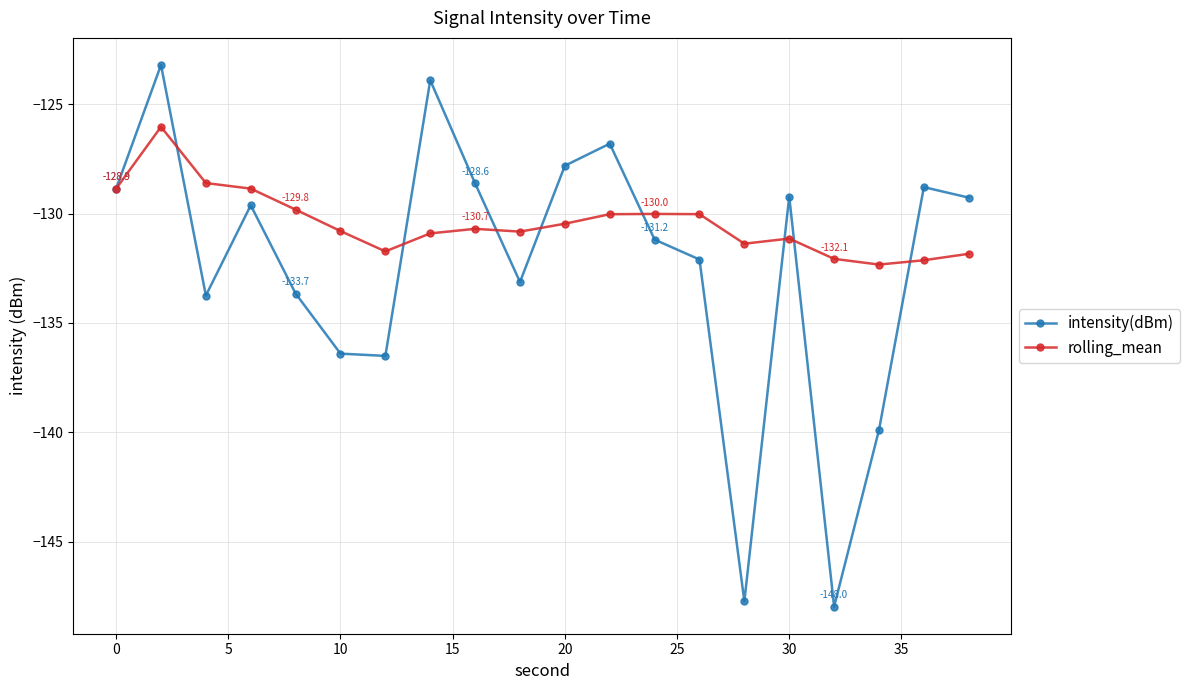

In rolling_mean, how many points are higher than both neighbors (excluding endpoints)?

4